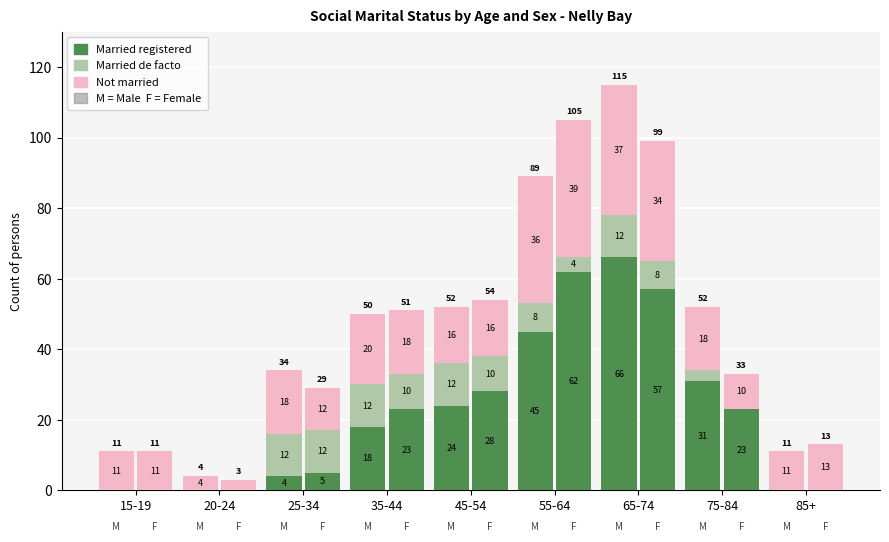

What is the maximum value for Not married (M)?

37